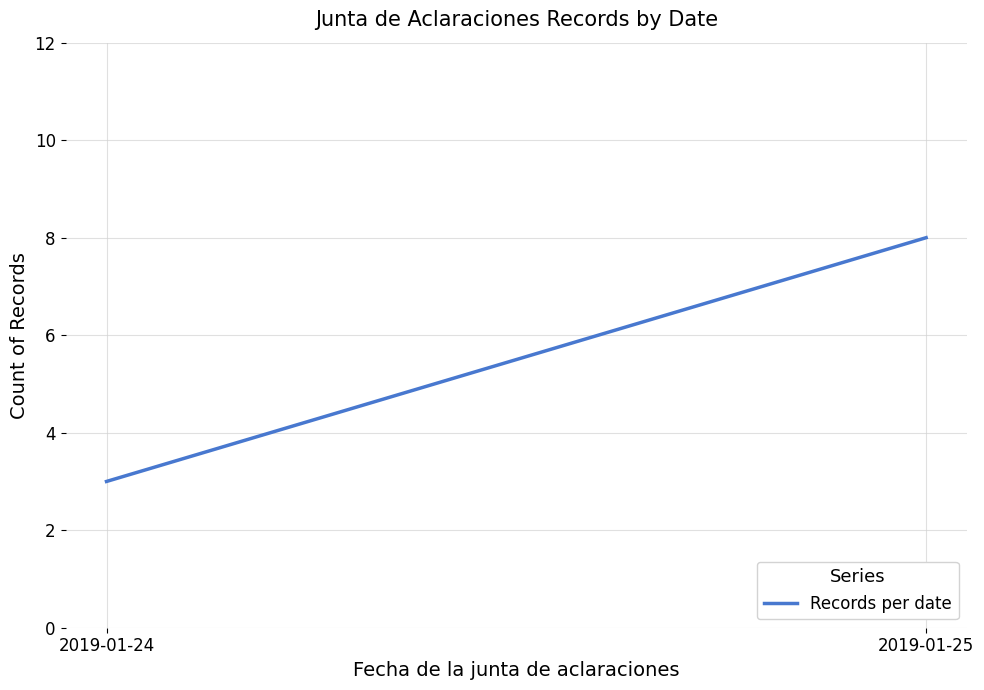

Is it true that the value at 2019-01-25 is 3?

False